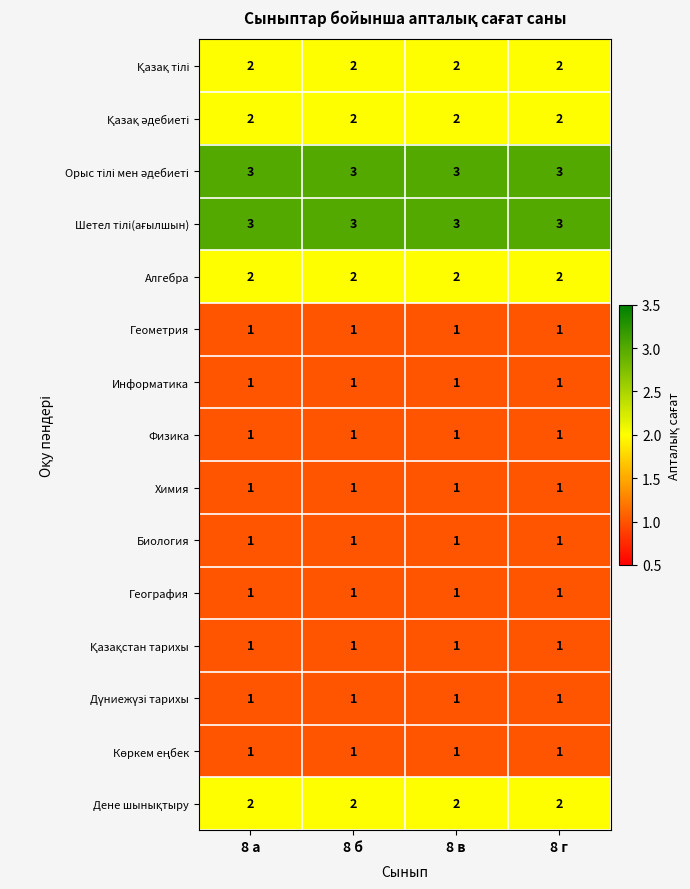

What is the sum of the Алгебра values at 8 б and 8 г?

4